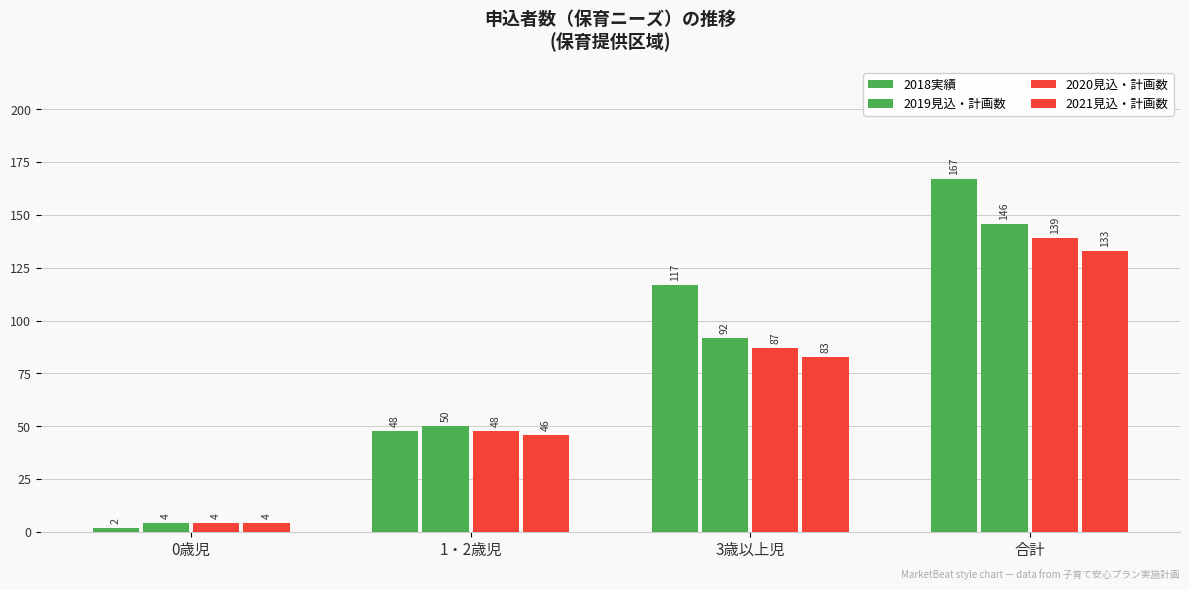

Which series has the largest total across all categories?

2018実績